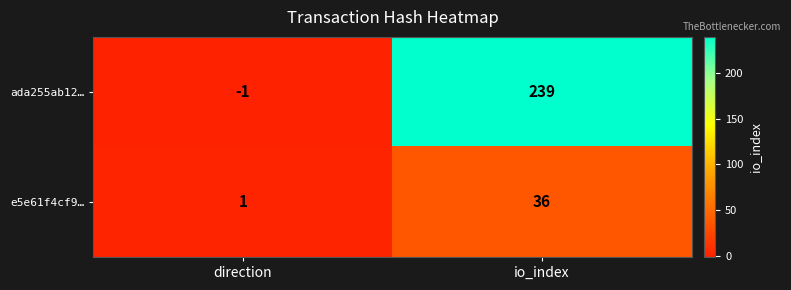

What value does the ada255ab12… series have at io_index?

239